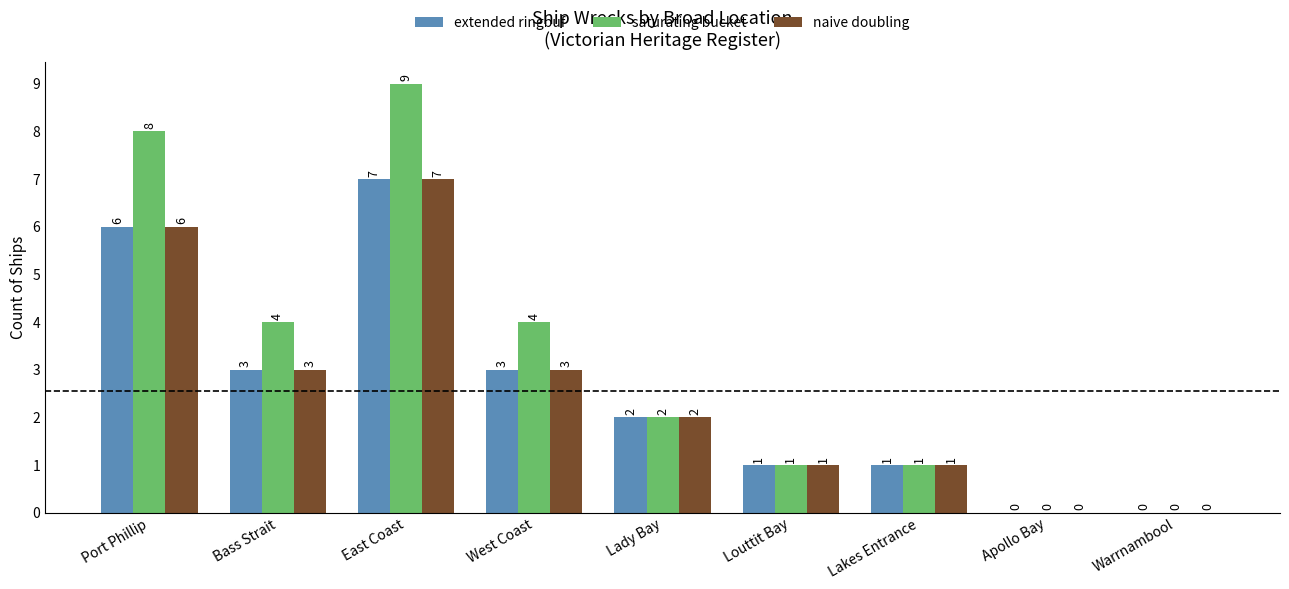

Read the extended ringbuf value at East Coast.

7